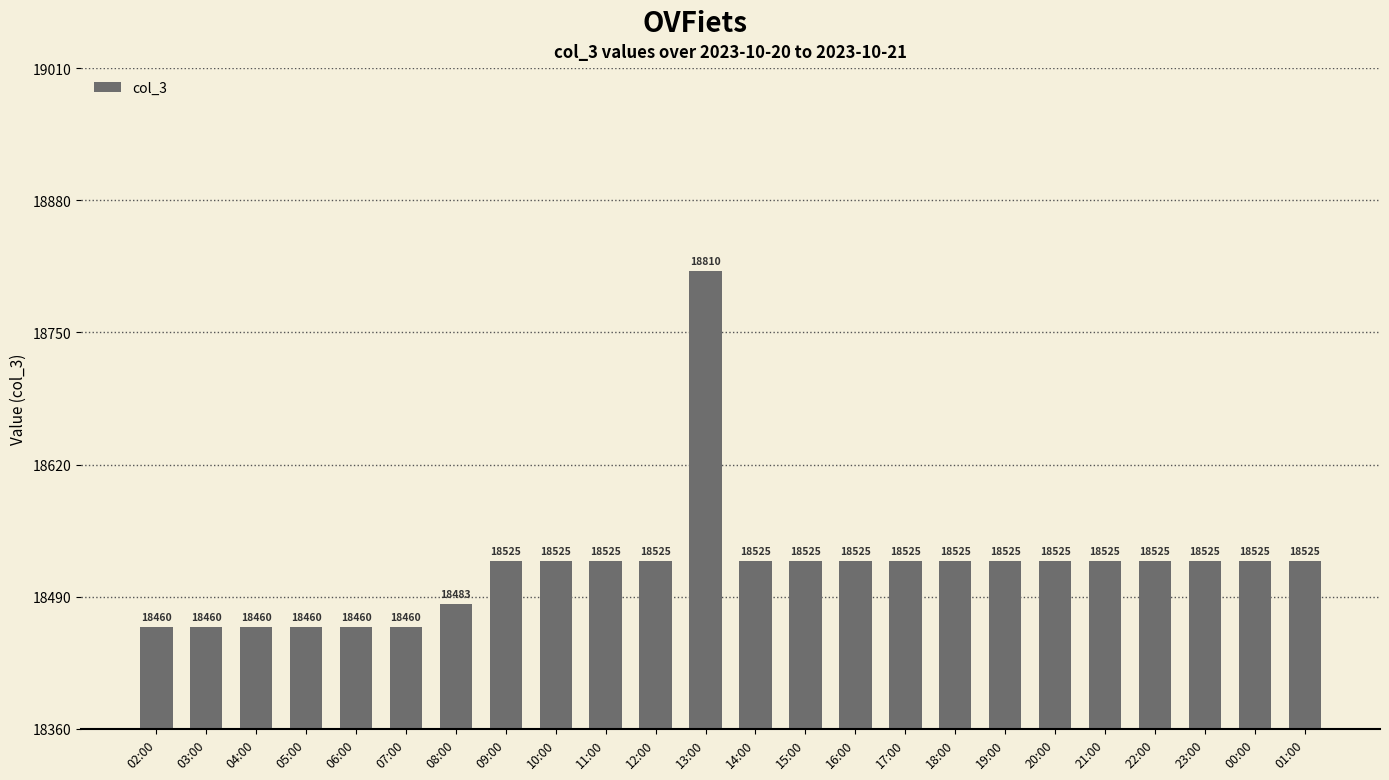

Which label corresponds to the largest value in the chart?

13:00